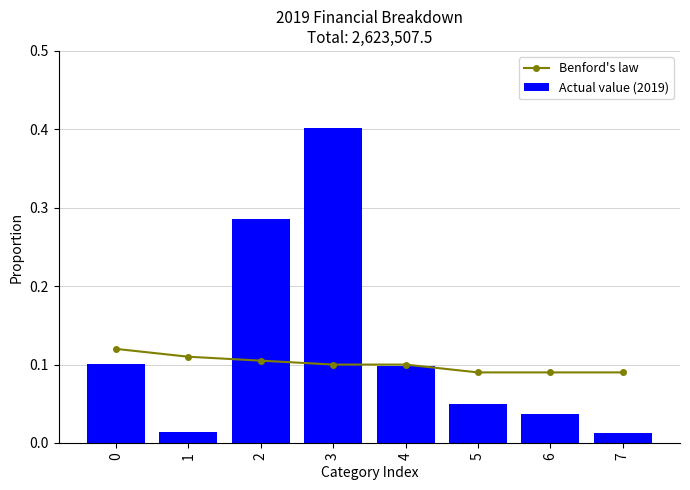

Which series has the widest spread of values?

Actual value (2019)